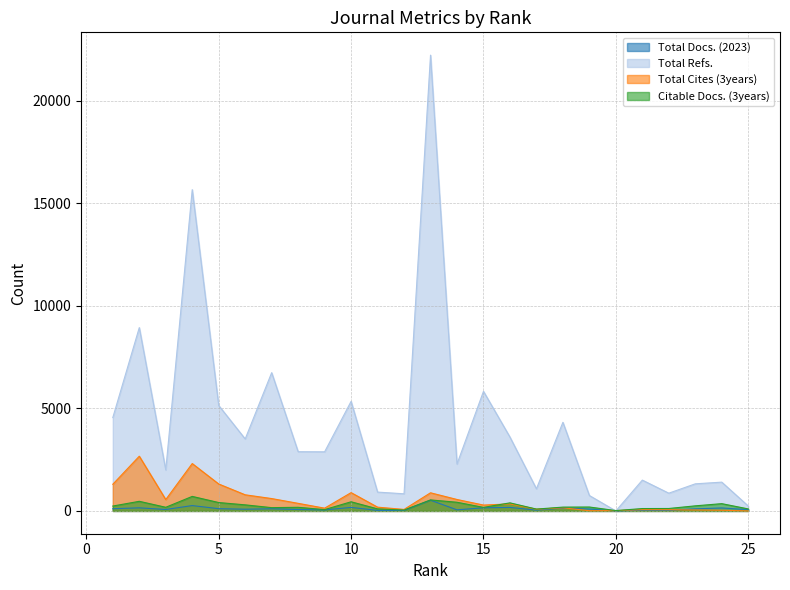

What are all the series names shown in the legend?

Total Docs. (2023), Total Refs., Total Cites (3years), Citable Docs. (3years)